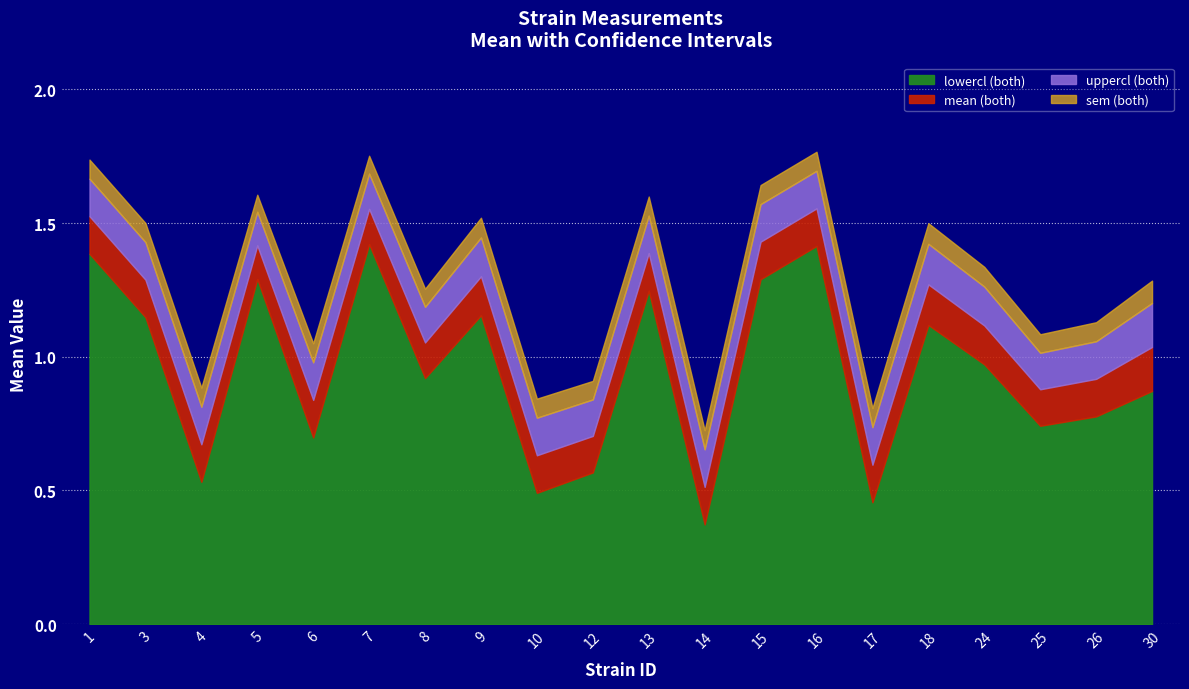

How many distinct data groups are displayed?

4